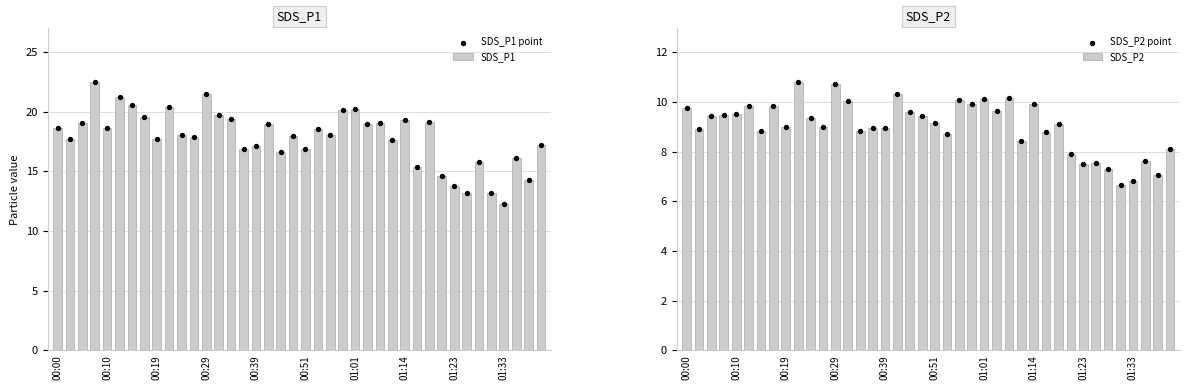

Which series has the largest Y range (max minus min)?

SDS_P1